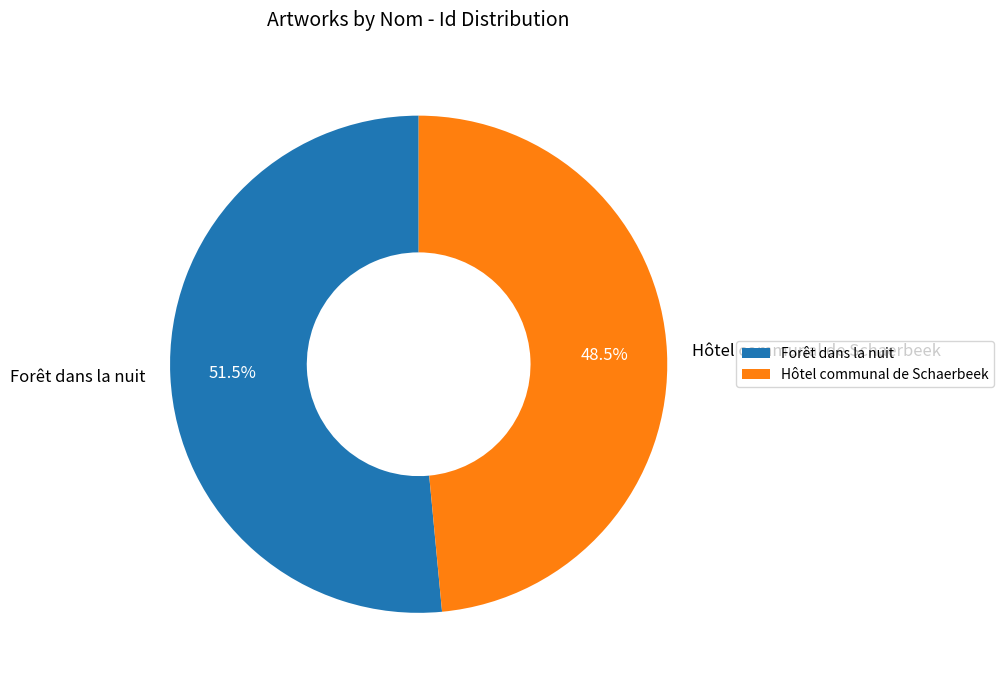

What is the majority slice?

Forêt dans la nuit